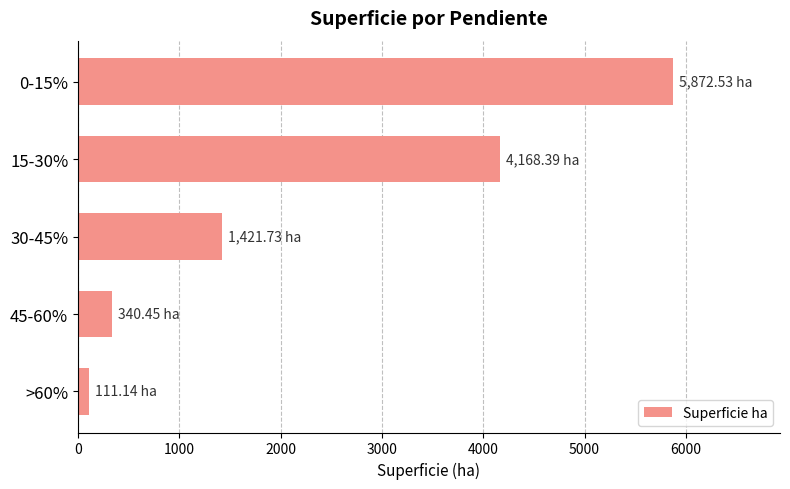

What is the change in value from 0-15% to 30-45%?

-4450.8